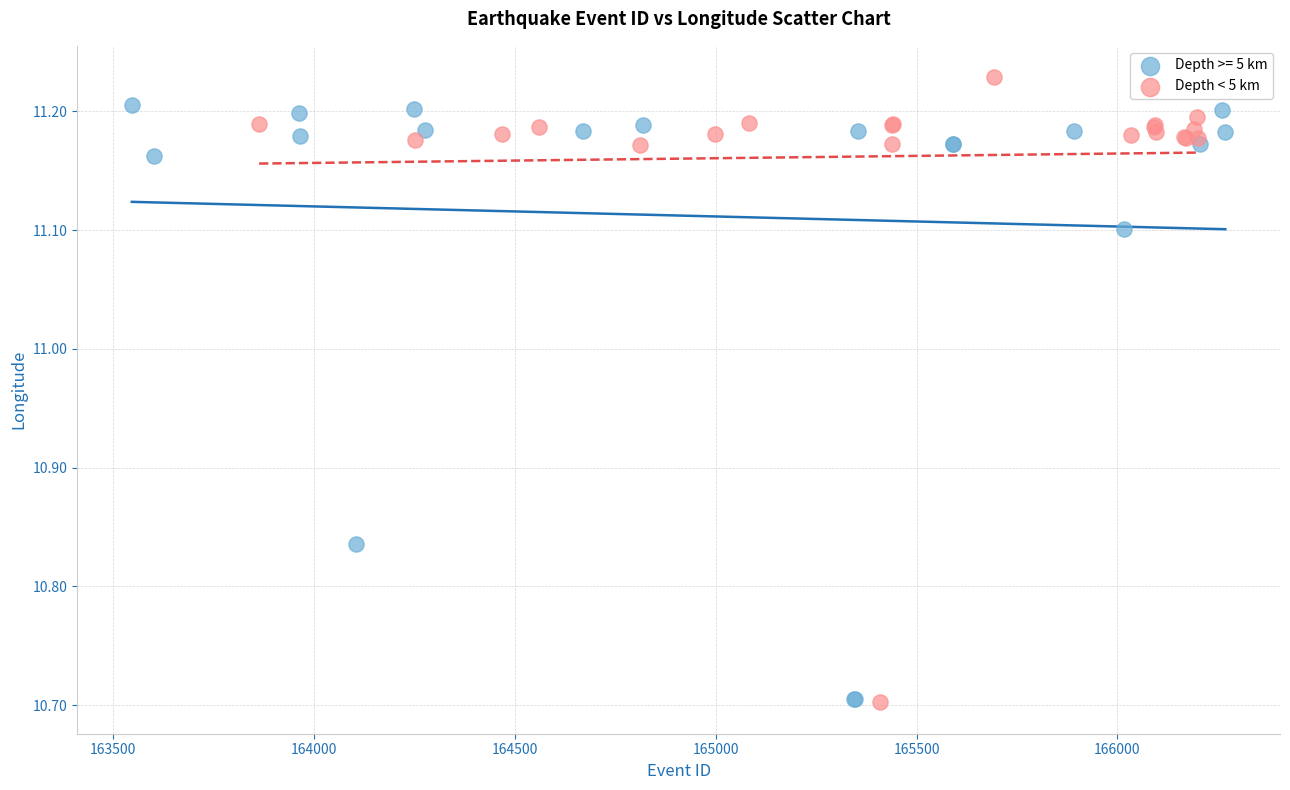

Which series reaches the maximum Y coordinate?

Depth < 5 km